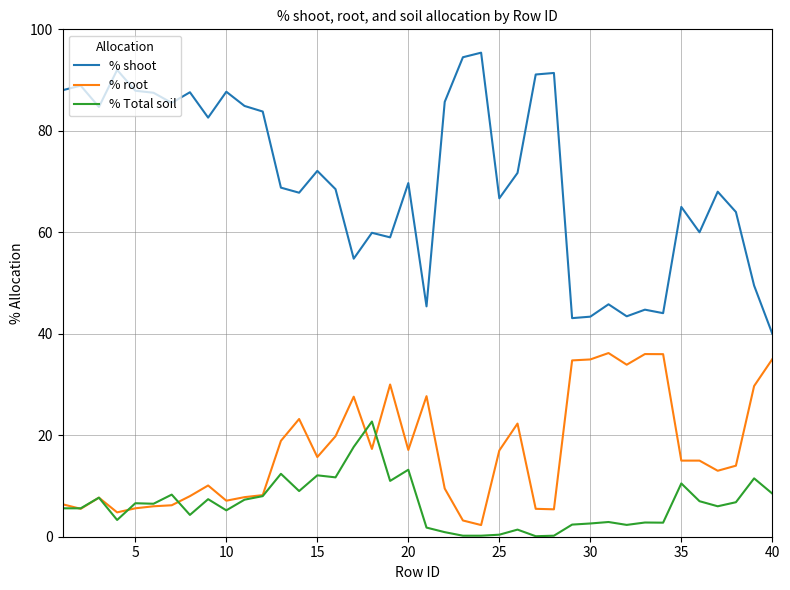

Which series has the largest total across all categories?

% shoot